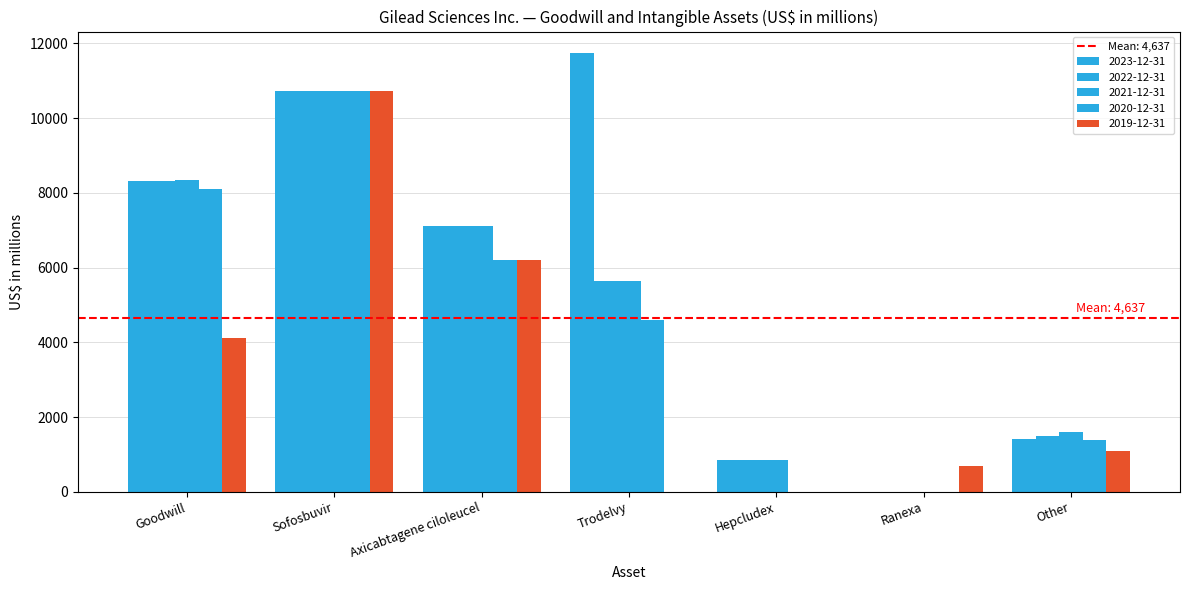

Rank the categories by 2023-12-31 value from lowest to highest.

Ranexa, Hepcludex, Other, Axicabtagene ciloleucel, Goodwill, Sofosbuvir, Trodelvy